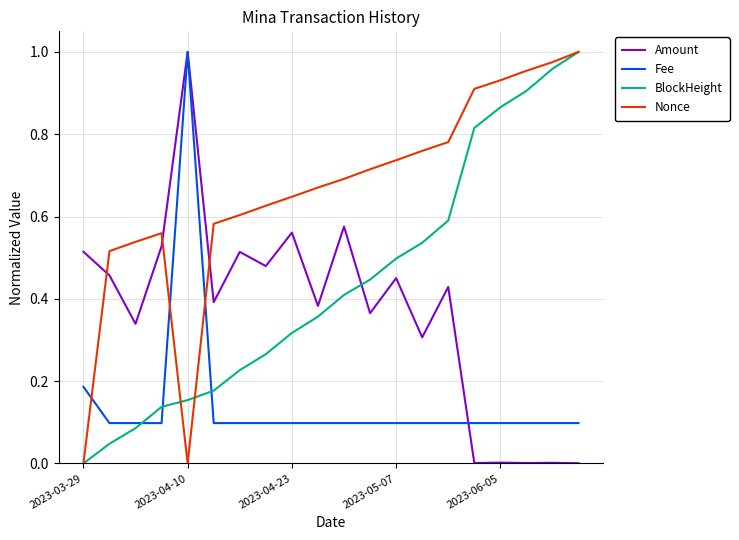

Which series has the largest total across all categories?

Nonce